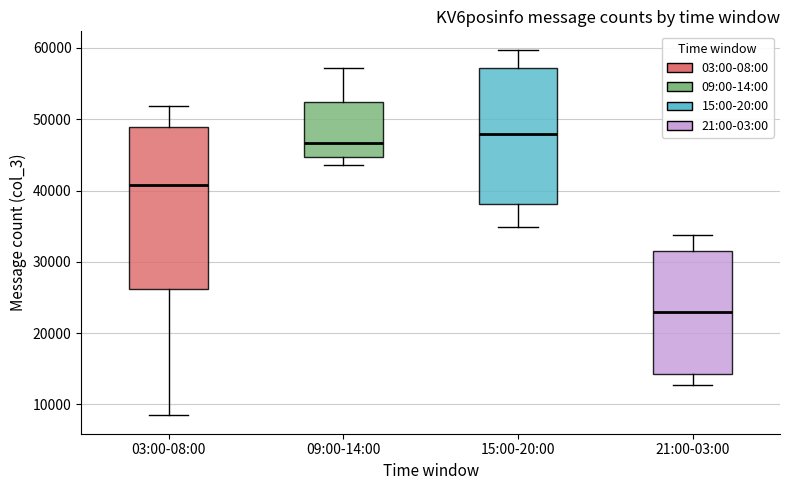

Where is the upper edge of the box for 15:00-20:00 on the y-axis? The values are not printed on the chart, so give them approximately, as read against the axis.

57000